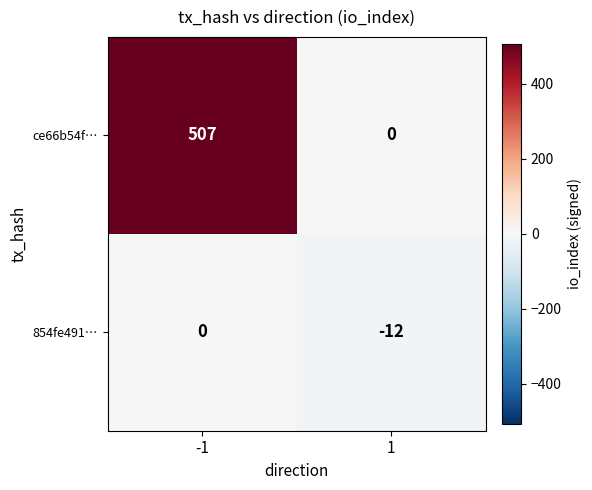

At how many categories does at least one series exceed 390?

1